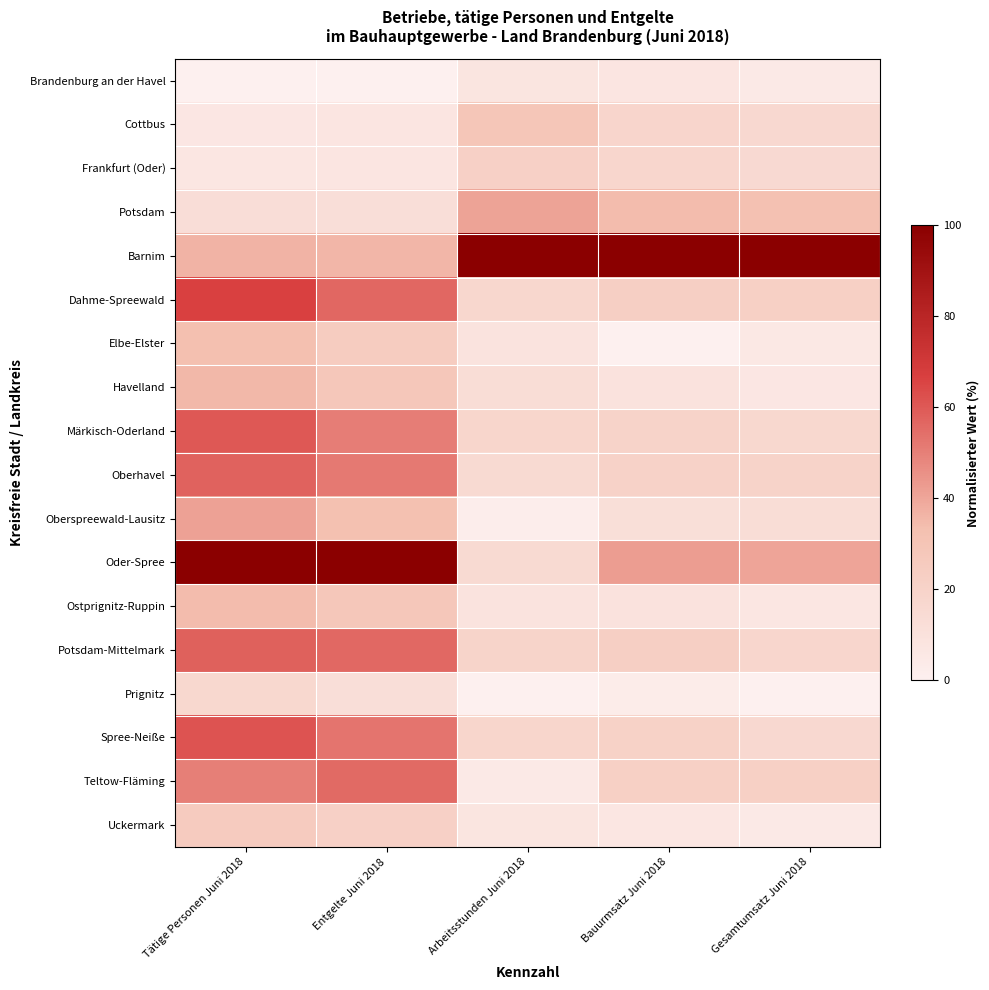

At which category is the sum across all series the highest?

Tätige Personen Juni 2018